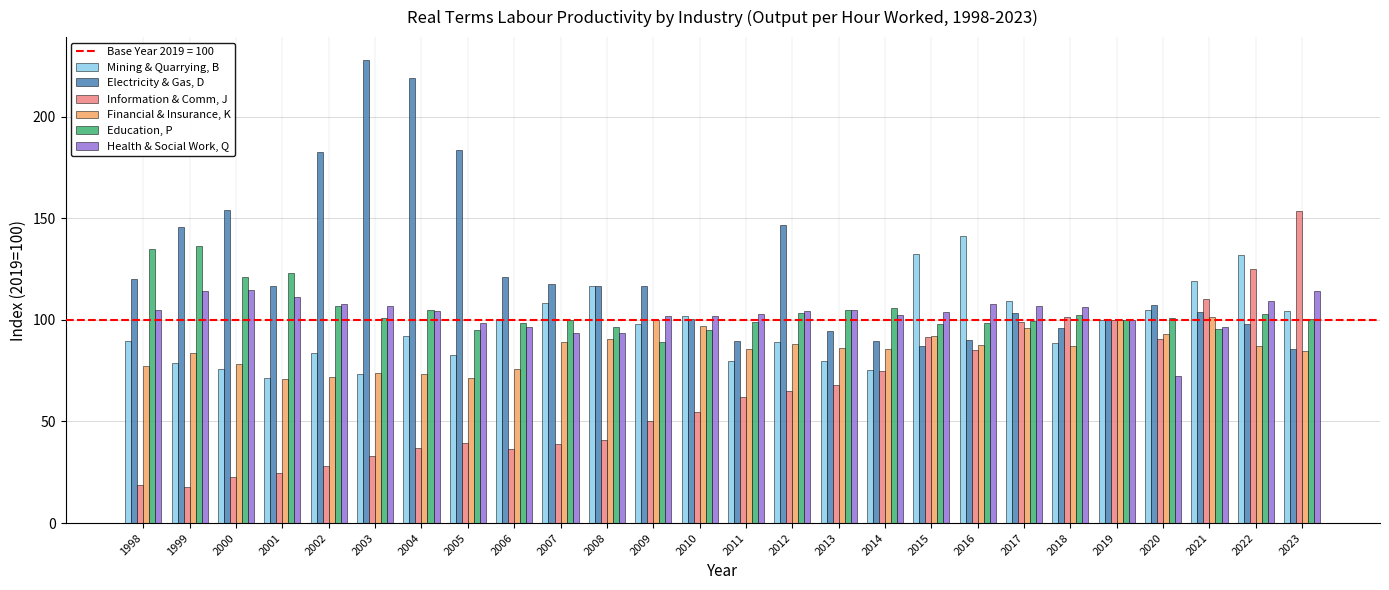

Count the number of categories in the chart.

26